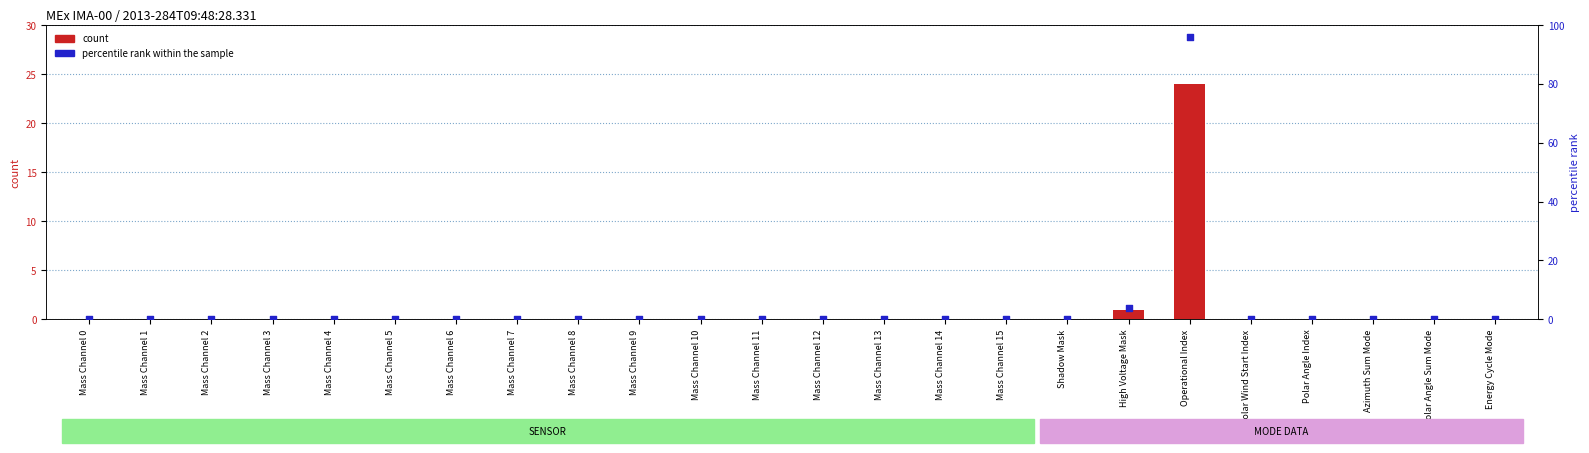

Is the value of percentile rank within the sample at Mass Channel 14 greater than the value of count at Azimuth Sum Mode?

No